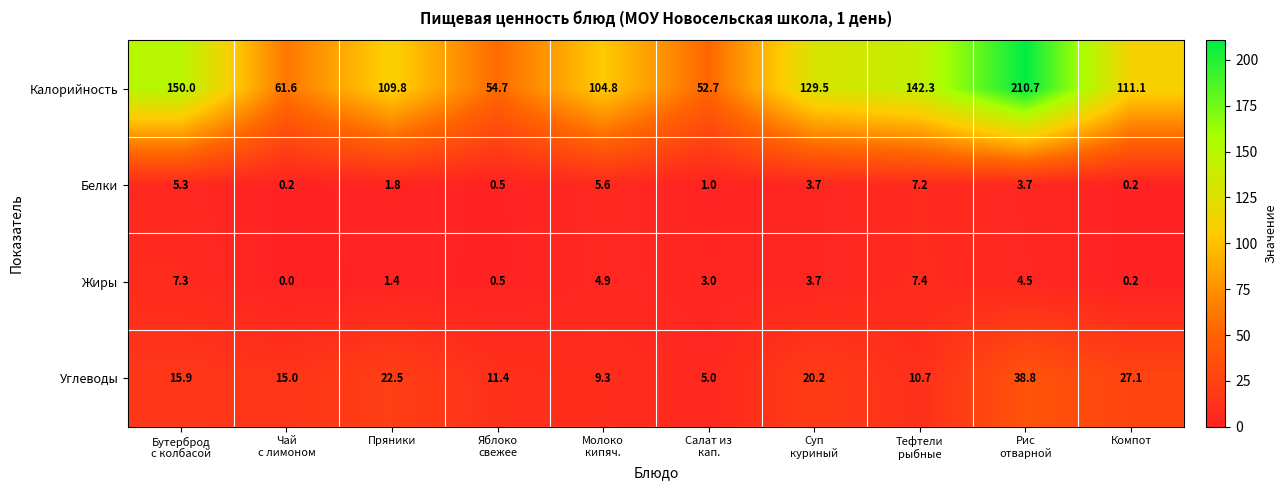

How many categories are shown in the chart?

10